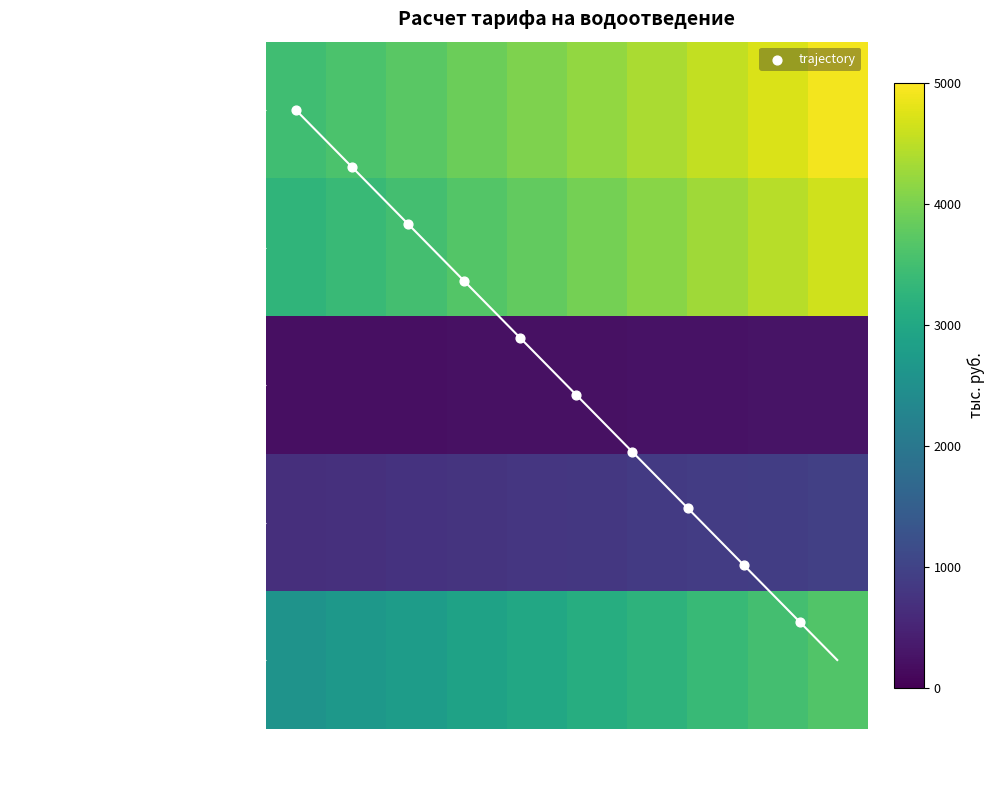

At which category does the chart reach its minimum across all series?

2022